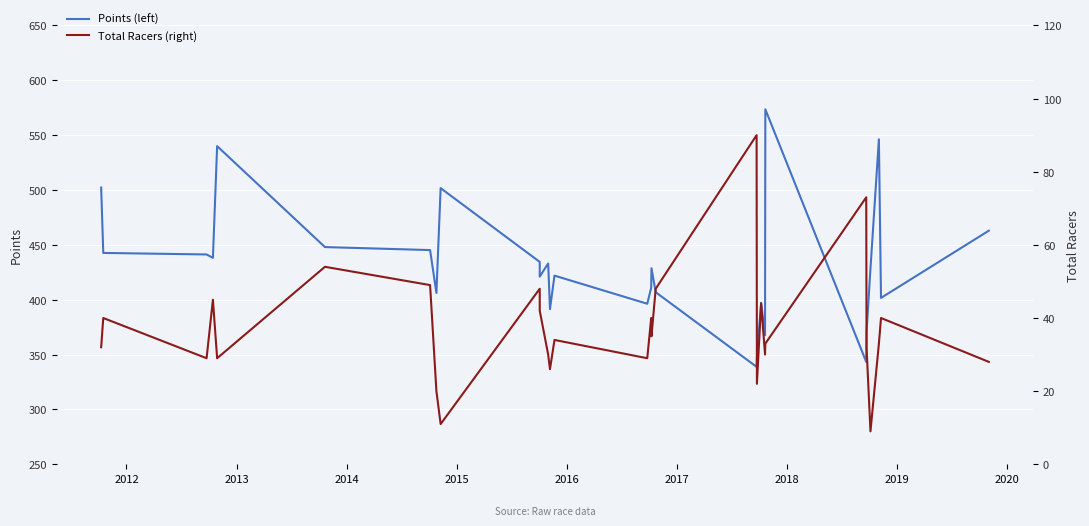

True or false: Total Racers (right) has more than 0 interior local peaks.

True